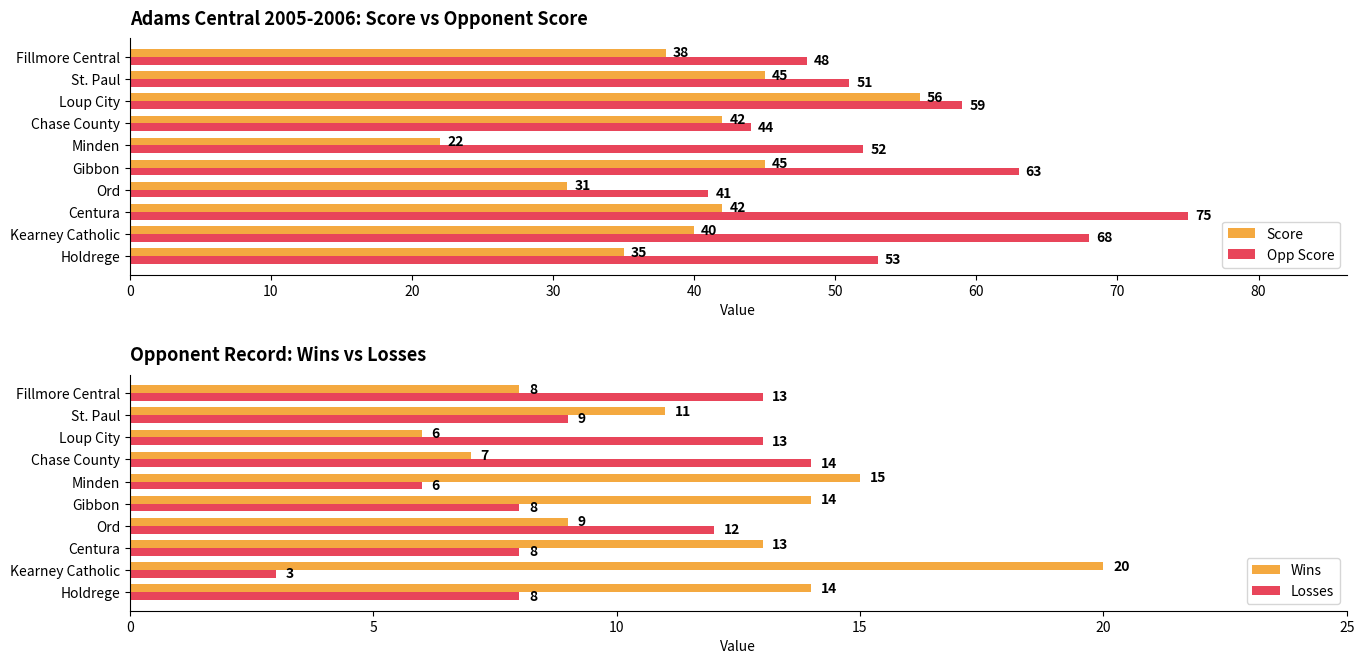

Which category has the highest value in the Opp Score series?

Centura